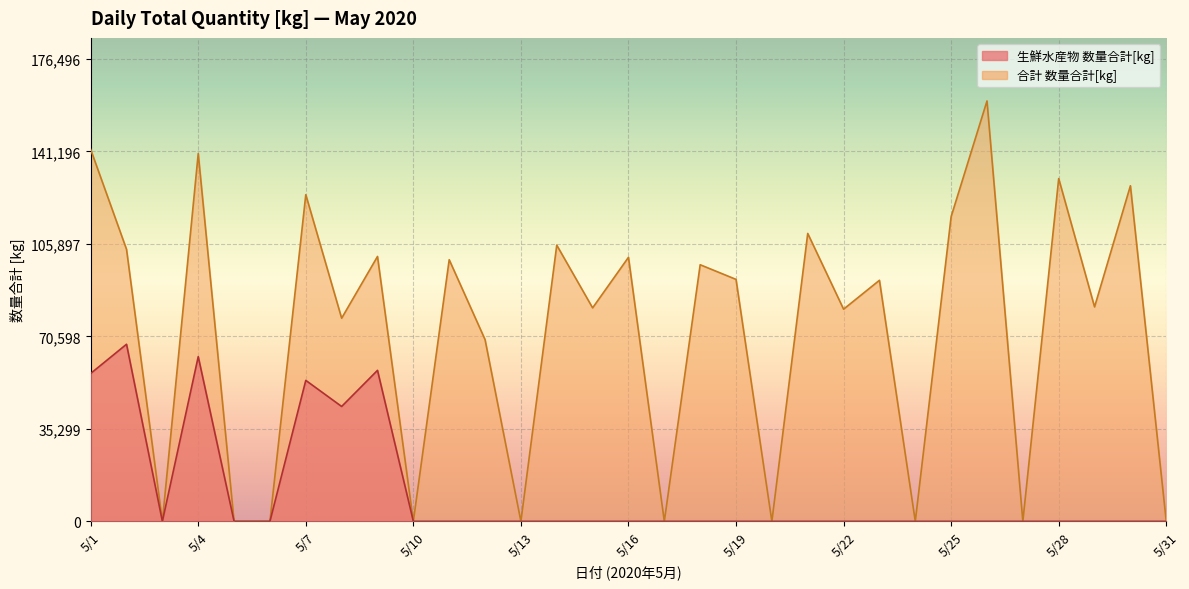

List the labels in order of 生鮮水産物 数量合計[kg] value, largest first.

5/2, 5/4, 5/9, 5/1, 5/7, 5/8, 5/3, 5/5, 5/6, 5/10, 5/11, 5/12, 5/13, 5/14, 5/15, 5/16, 5/17, 5/18, 5/19, 5/20, 5/21, 5/22, 5/23, 5/24, 5/25, 5/26, 5/27, 5/28, 5/29, 5/30, 5/31